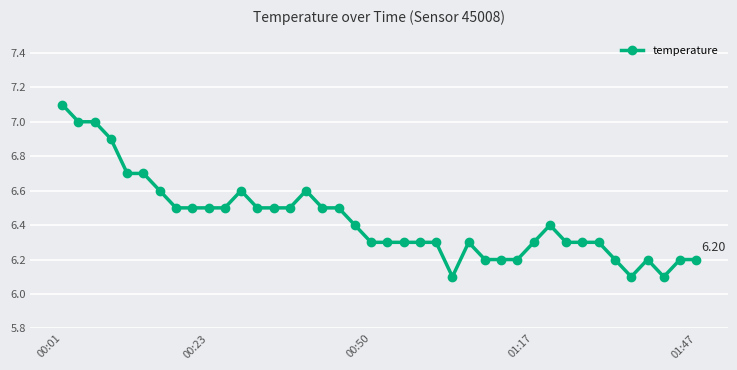

True or false: the data has more than 2 interior local peaks.

True